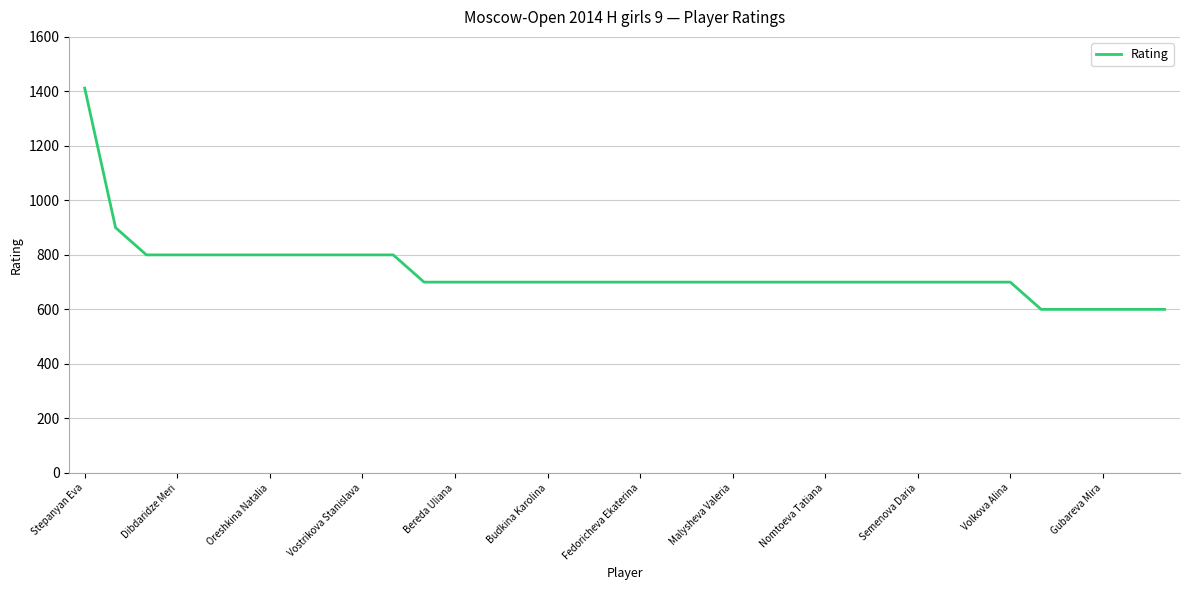

What is the difference between the maximum and minimum values?

812